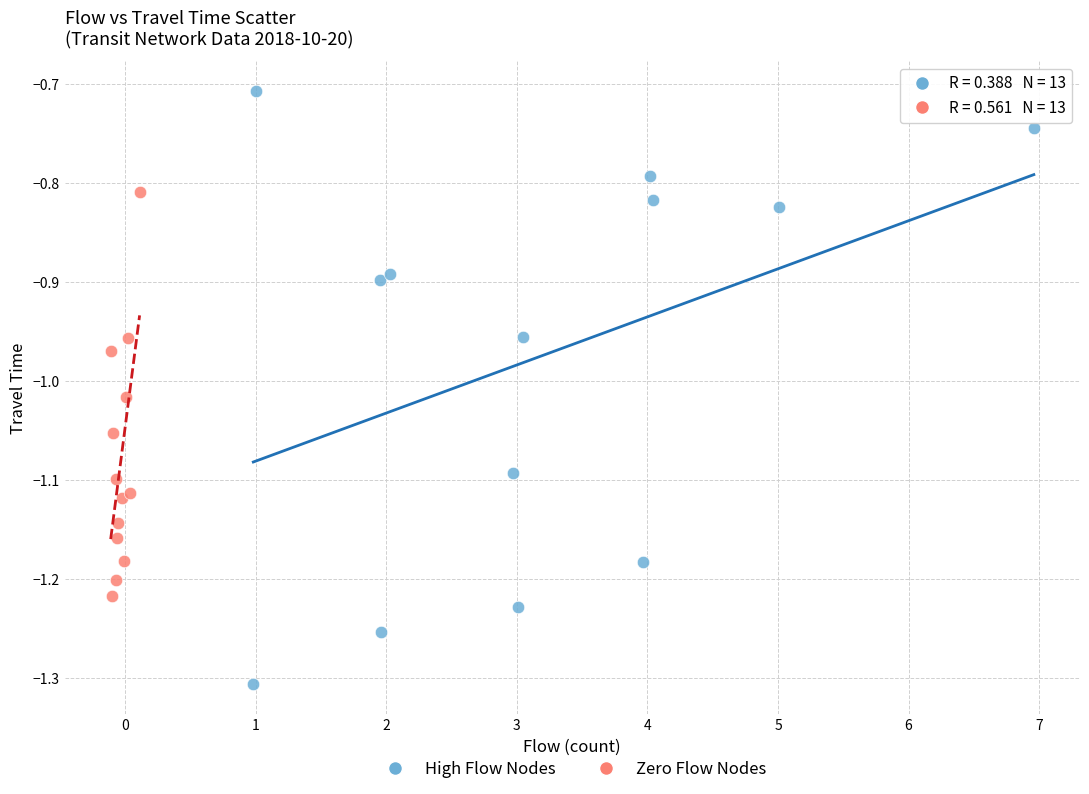

Which series has the largest Y range (max minus min)?

High Flow Nodes